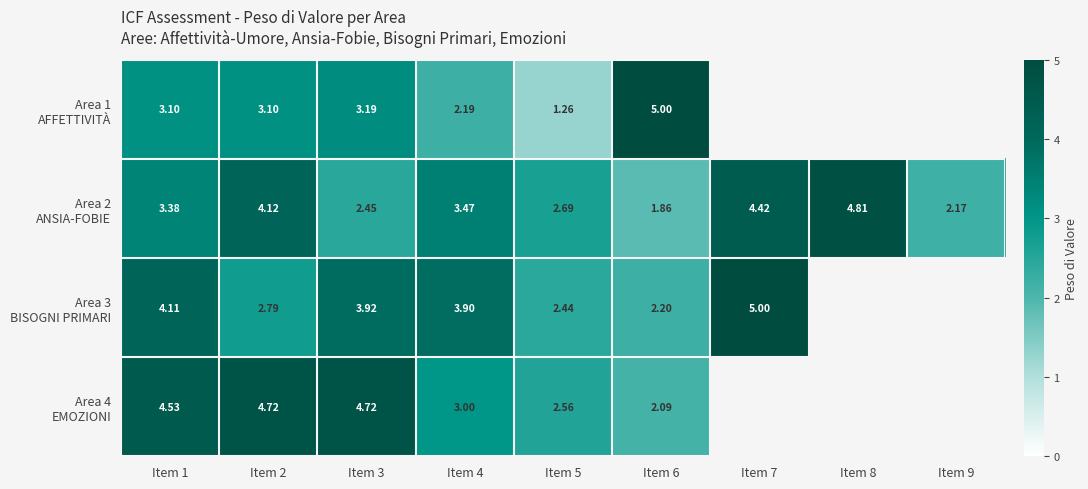

At which category is the sum across all series the highest?

Item 1